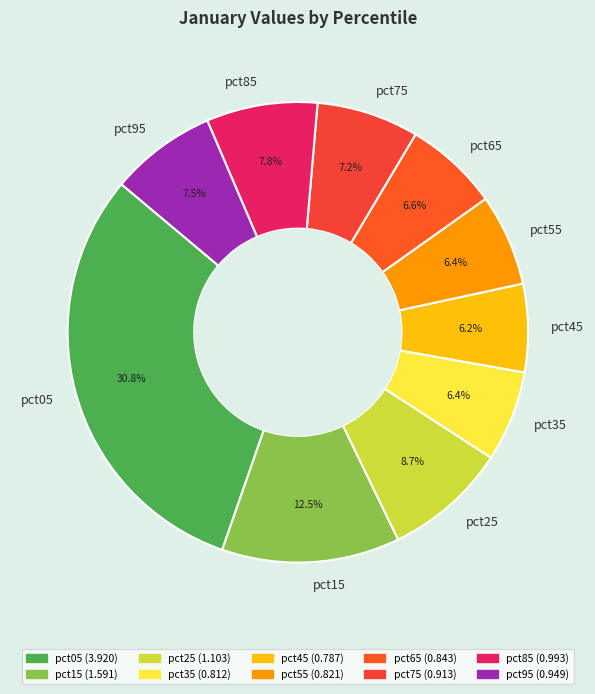

Is the sum of pct65 and pct25 greater than half?

No